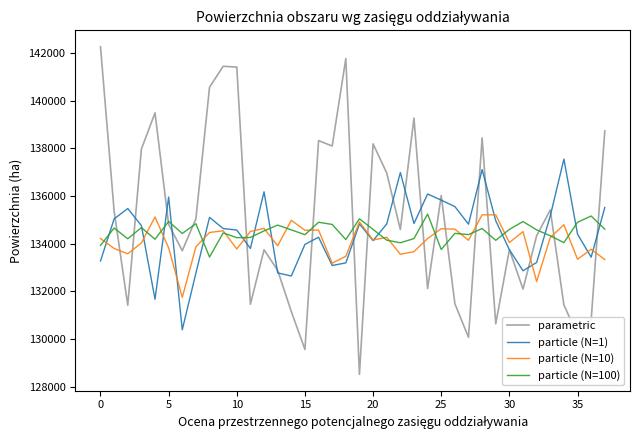

What is the maximum value shown in the chart?

142268.3